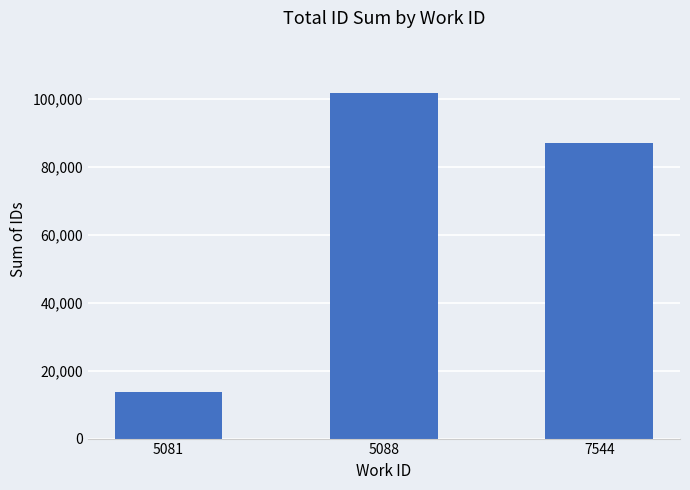

What is the average value?

67514